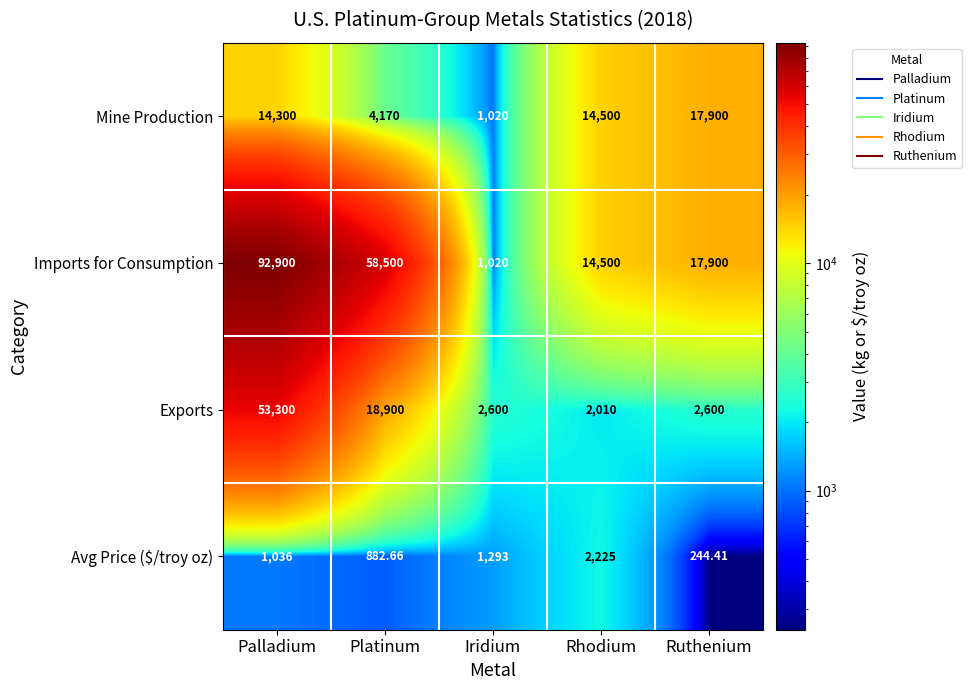

Where does the Imports for Consumption series first go above 17900?

Palladium